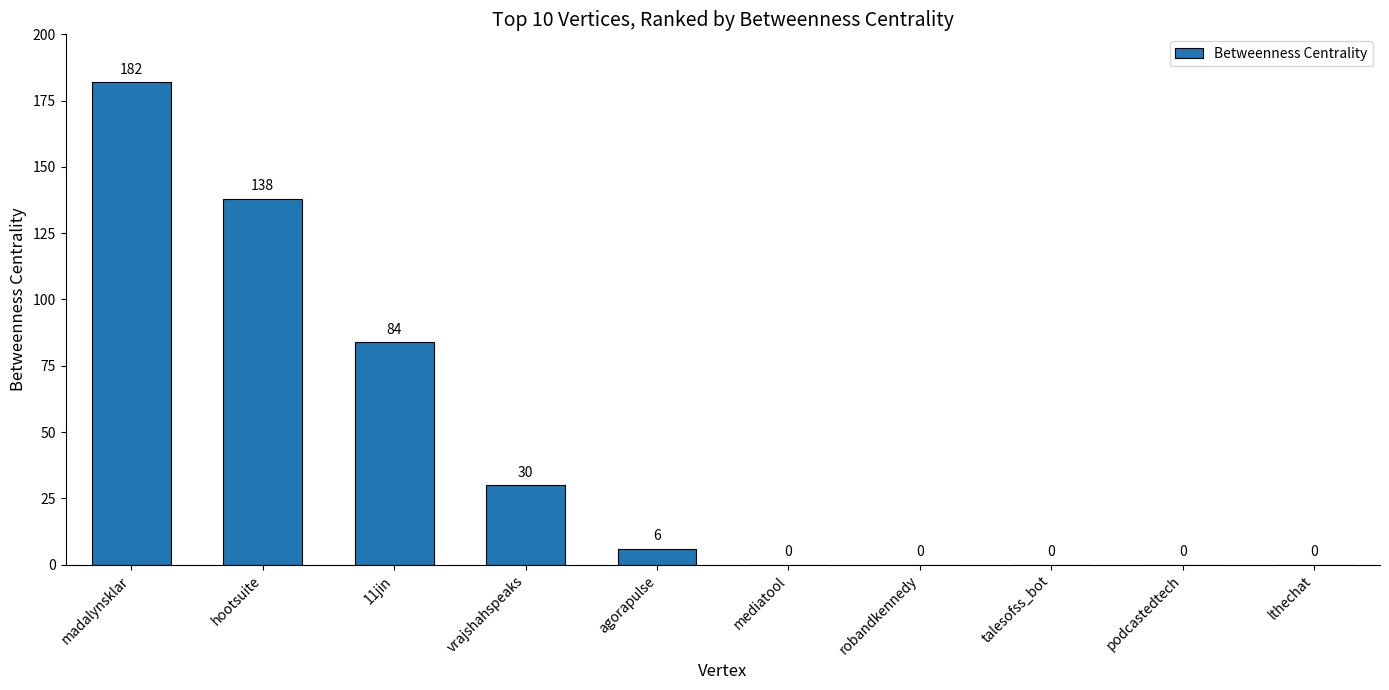

What is the change in value from hootsuite to vrajshahspeaks?

-108